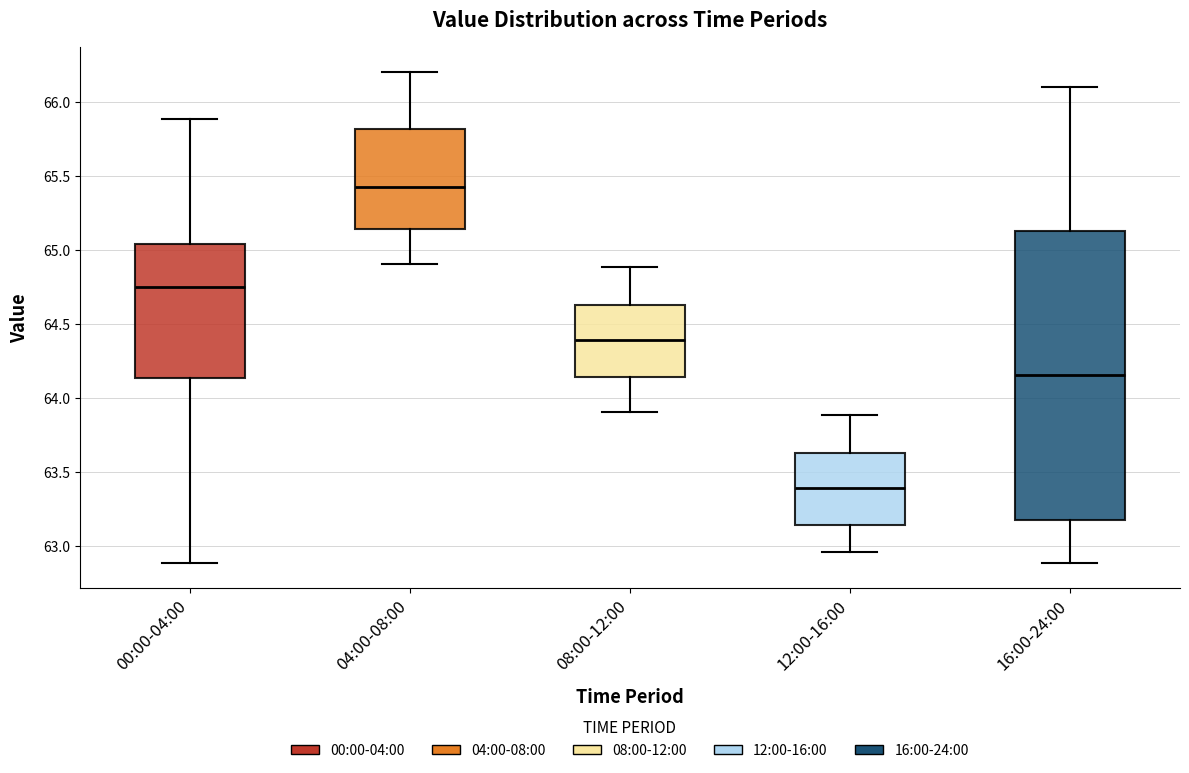

Reading left to right, transcribe this box plot: for each box, give where its median line is, the range the box spans, and where its two whiskers end, as read against the y-axis. The values are not printed on the chart, so give them approximately, as read against the axis.

00:00-04:00: median 64.75, box 64.15 to 65.05, whiskers 62.90 to 65.90
04:00-08:00: median 65.45, box 65.15 to 65.80, whiskers 64.90 to 66.20
08:00-12:00: median 64.40, box 64.15 to 64.65, whiskers 63.90 to 64.90
12:00-16:00: median 63.40, box 63.15 to 63.65, whiskers 62.95 to 63.90
16:00-24:00: median 64.15, box 63.20 to 65.15, whiskers 62.90 to 66.10